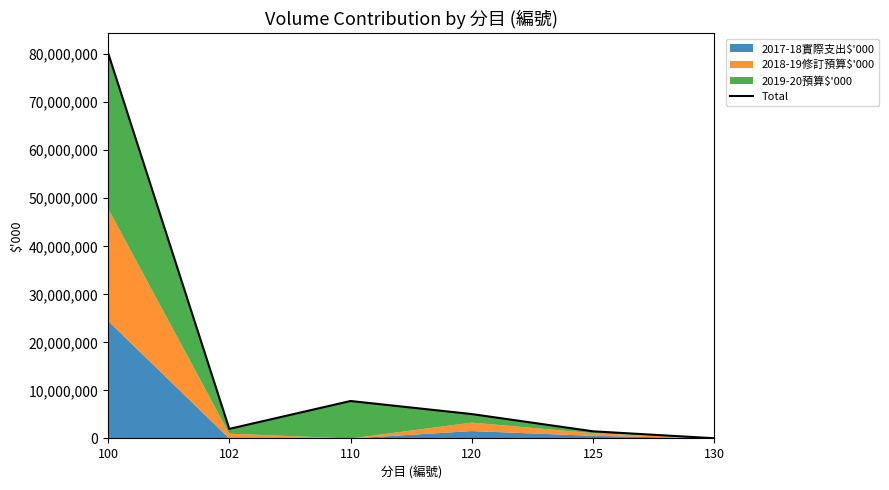

What is the value of the 1st point from the left?

80296926